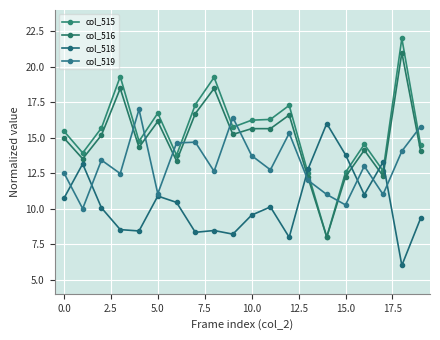

What is the value of the col_515 point at the 17th from the left?

14.5